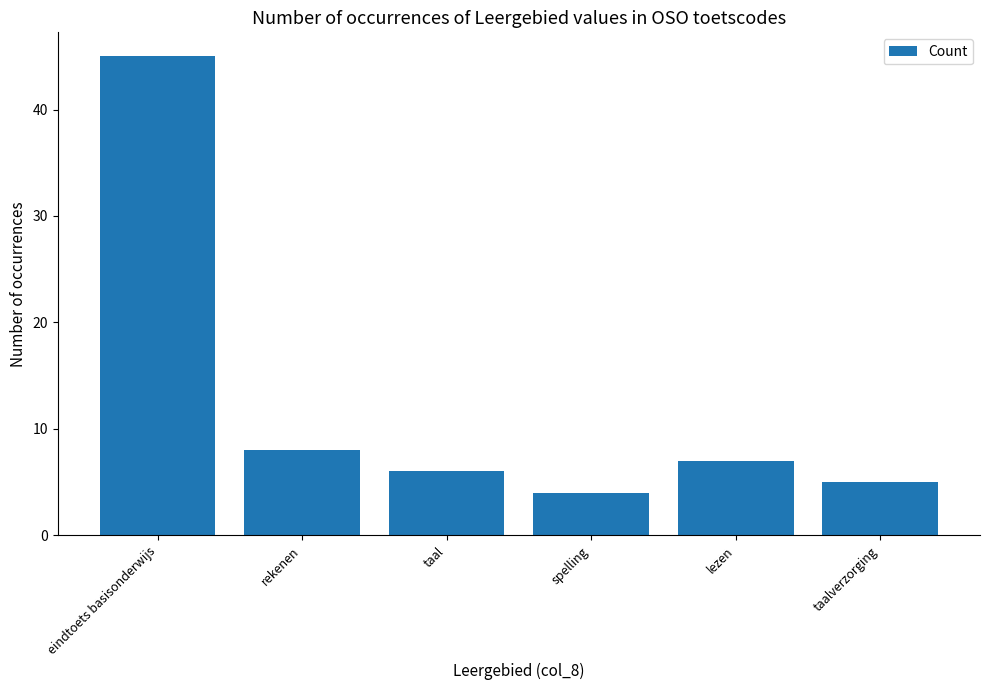

What is the difference between the maximum and minimum values?

41